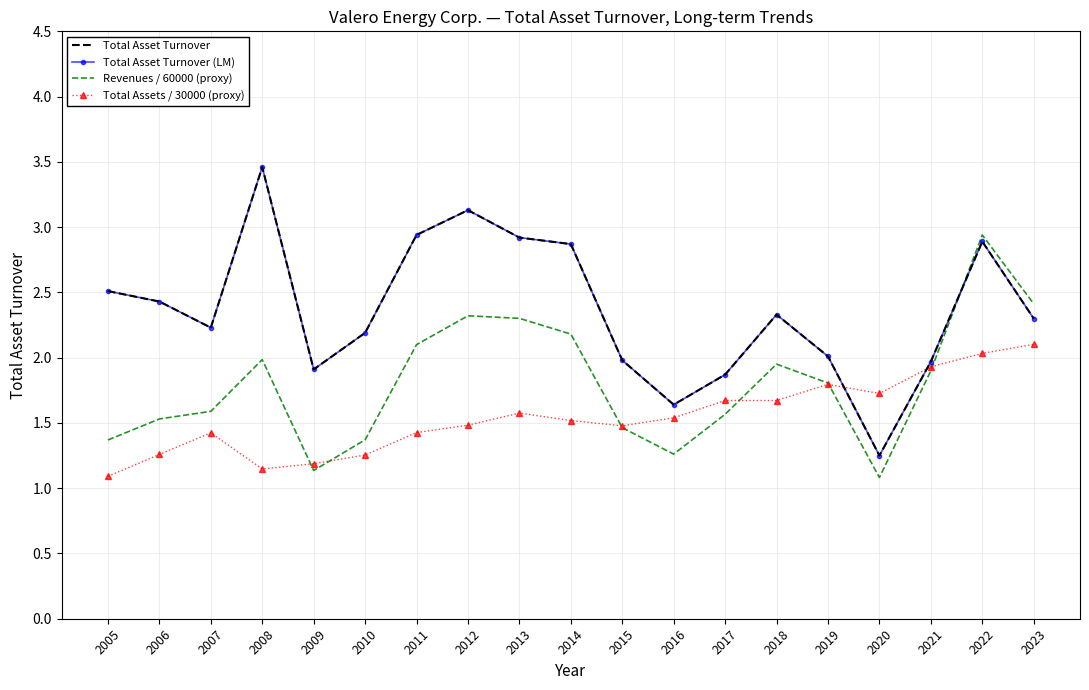

How many data points does each series have?

19